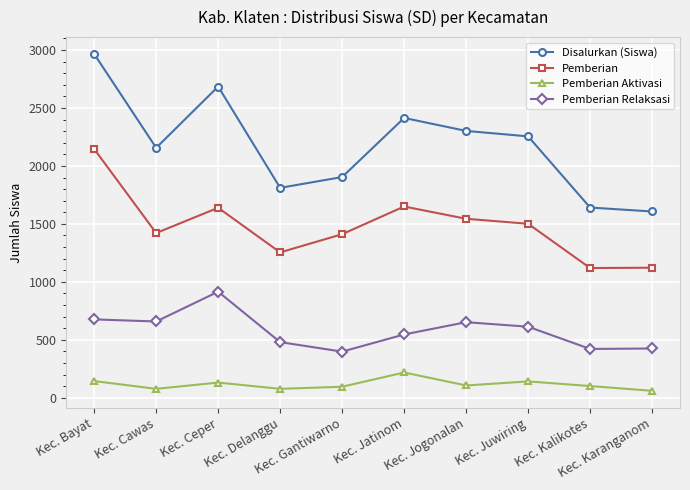

Where is the first local maximum for Pemberian Relaksasi?

Kec. Ceper